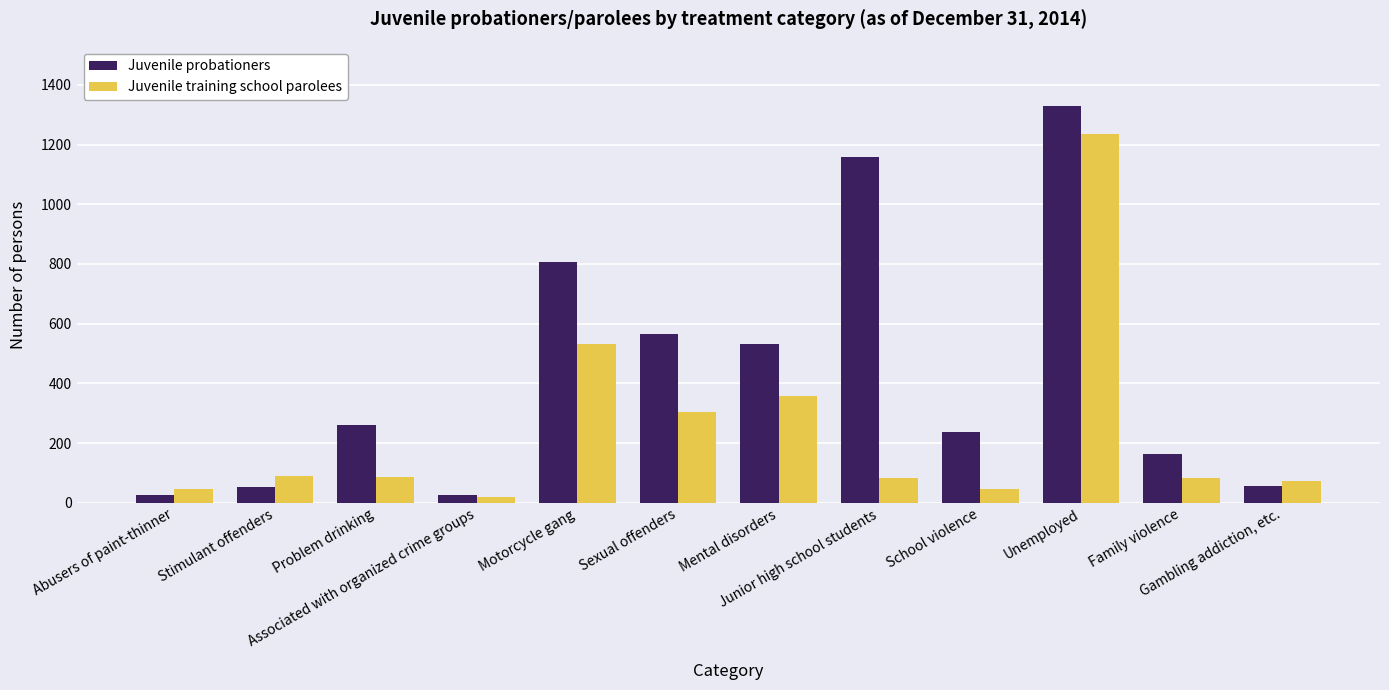

Is it true that Juvenile training school parolees equals 520 at Mental disorders?

False